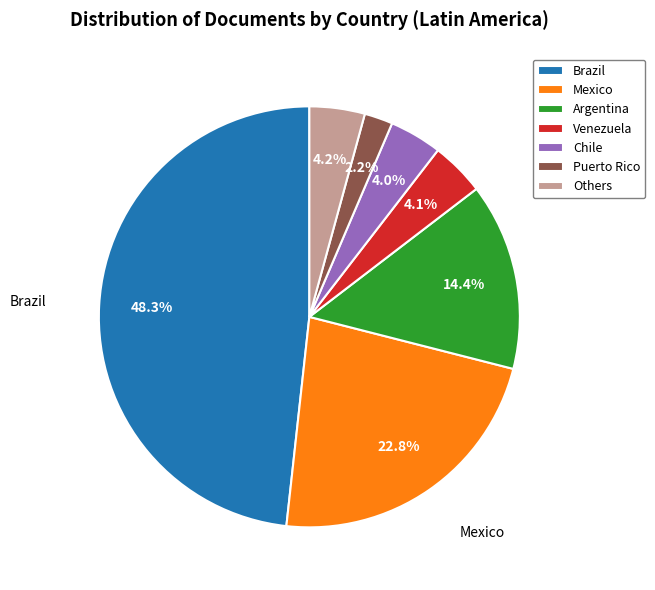

What is the largest slice in the pie chart?

Brazil